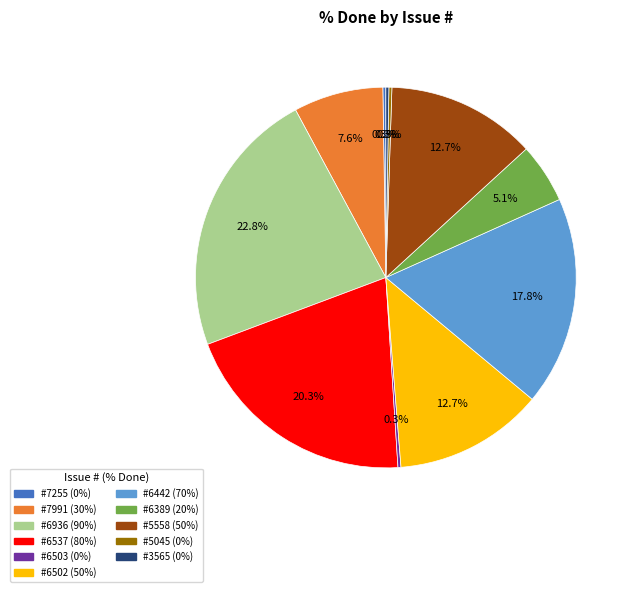

Does any single category account for the majority?

No